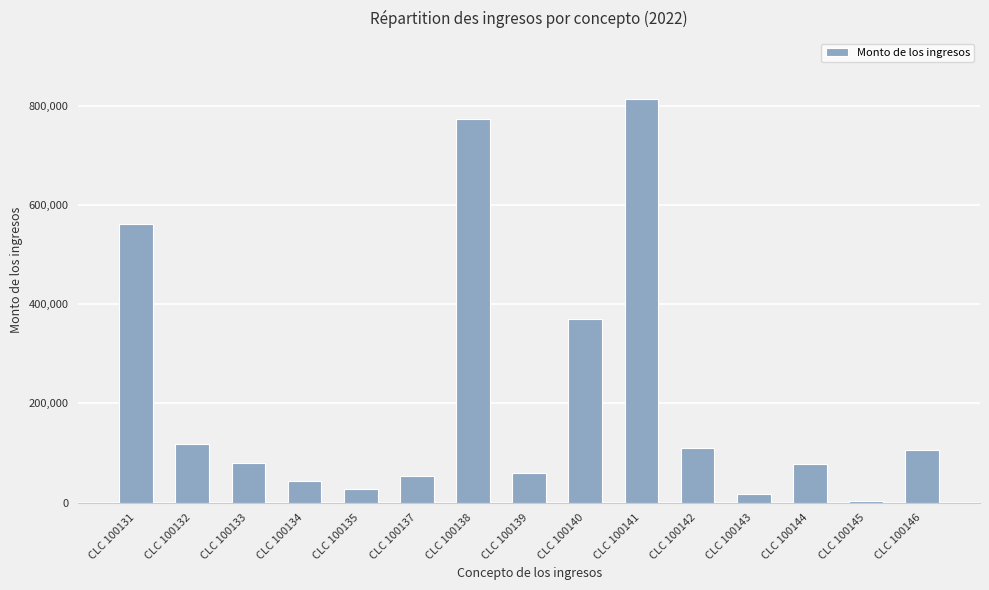

What is the sum of all values?

3216856.6